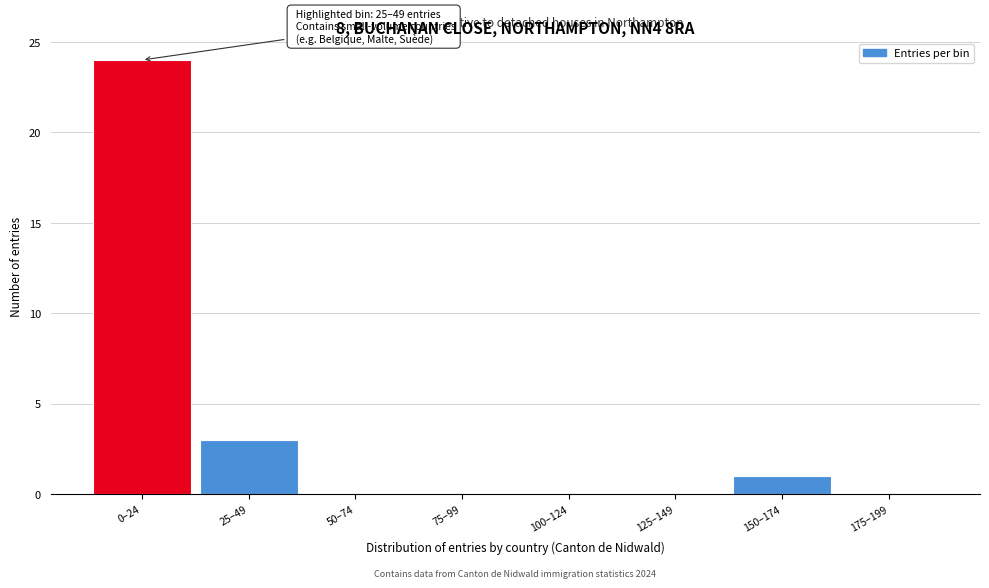

Reading left to right, extract all data points from this chart.

0–24=24	25–49=3	50–74=0	75–99=0	100–124=0	125–149=0	150–174=1	175–199=0